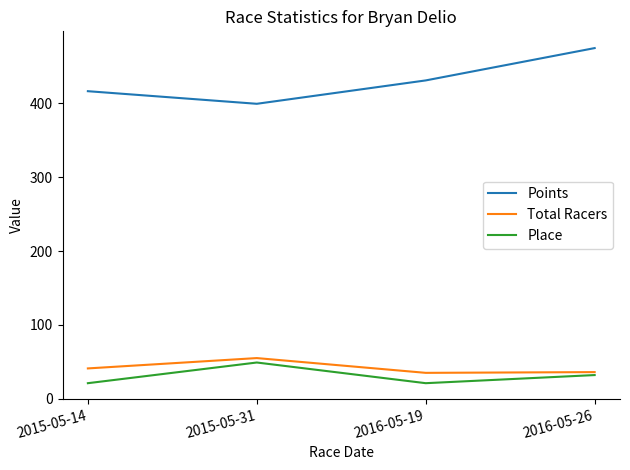

True or false: Place and Total Racers intersect in this chart.

False